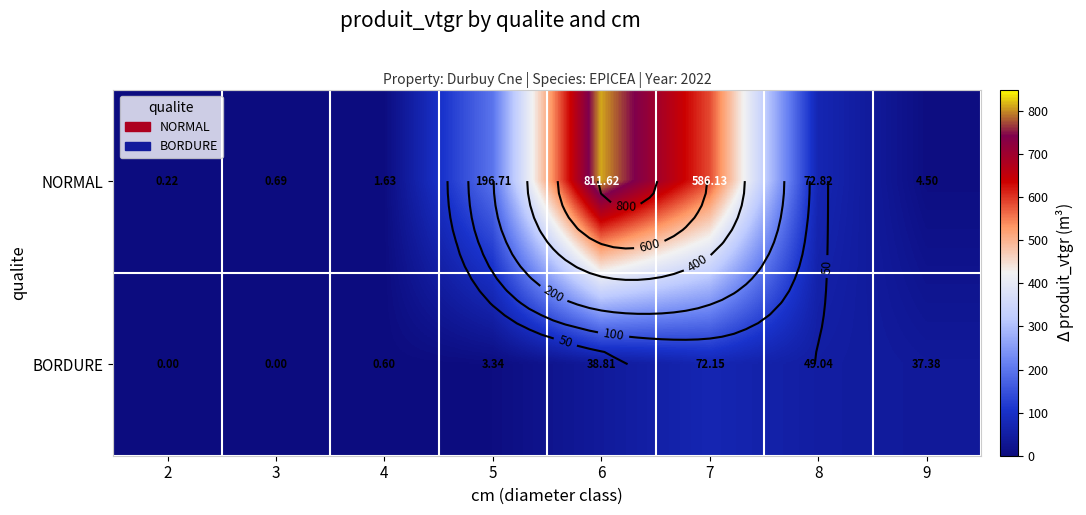

Rank the series by their maximum value, from lowest to highest.

BORDURE, NORMAL